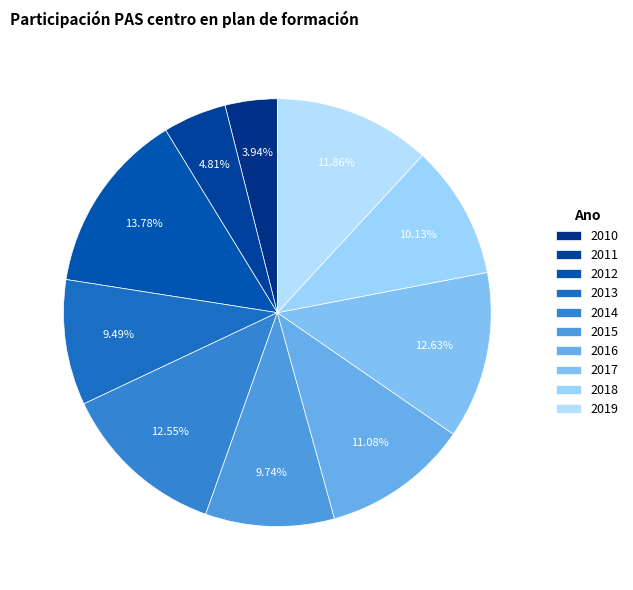

The 2016 slice represents 11% of the pie. True or false?

True